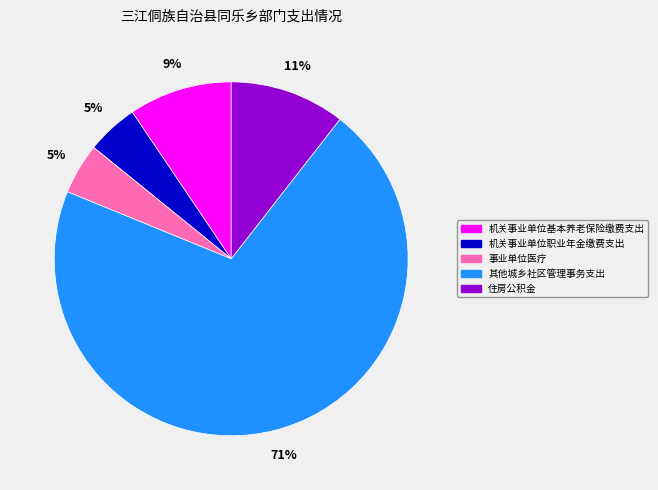

To the nearest percent, what is the average slice percentage?

20%